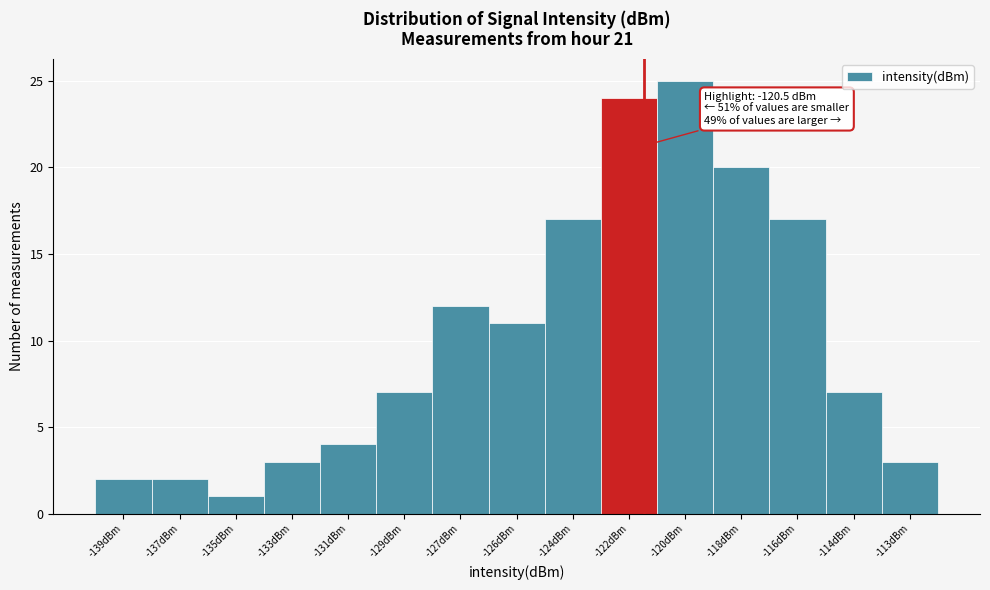

Reading right to left, transcribe all the data shown in this chart.

-113dBm=3	-114dBm=7	-116dBm=17	-118dBm=20	-120dBm=25	-122dBm=24	-124dBm=17	-126dBm=11	-127dBm=12	-129dBm=7	-131dBm=4	-133dBm=3	-135dBm=1	-137dBm=2	-139dBm=2